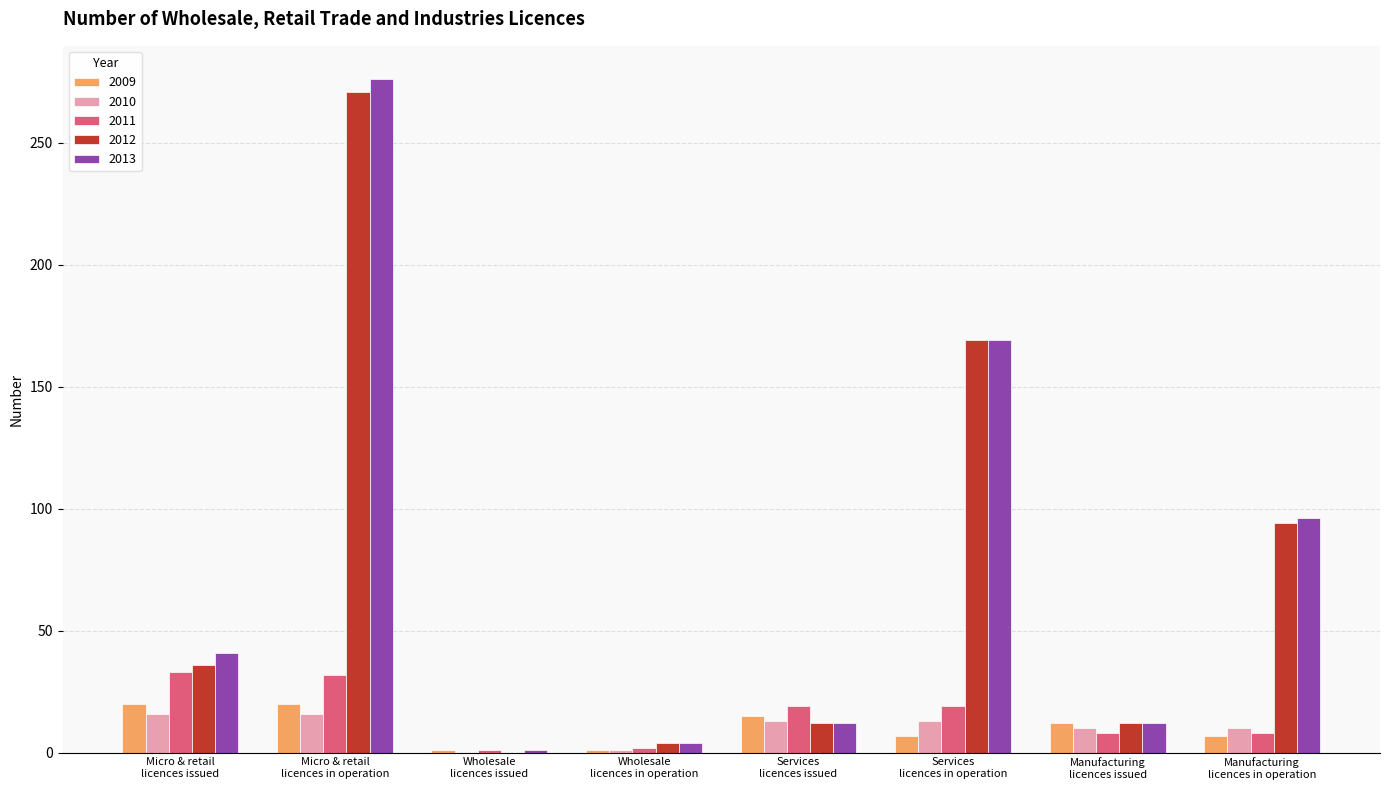

What are all the series names shown in the legend?

2009, 2010, 2011, 2012, 2013